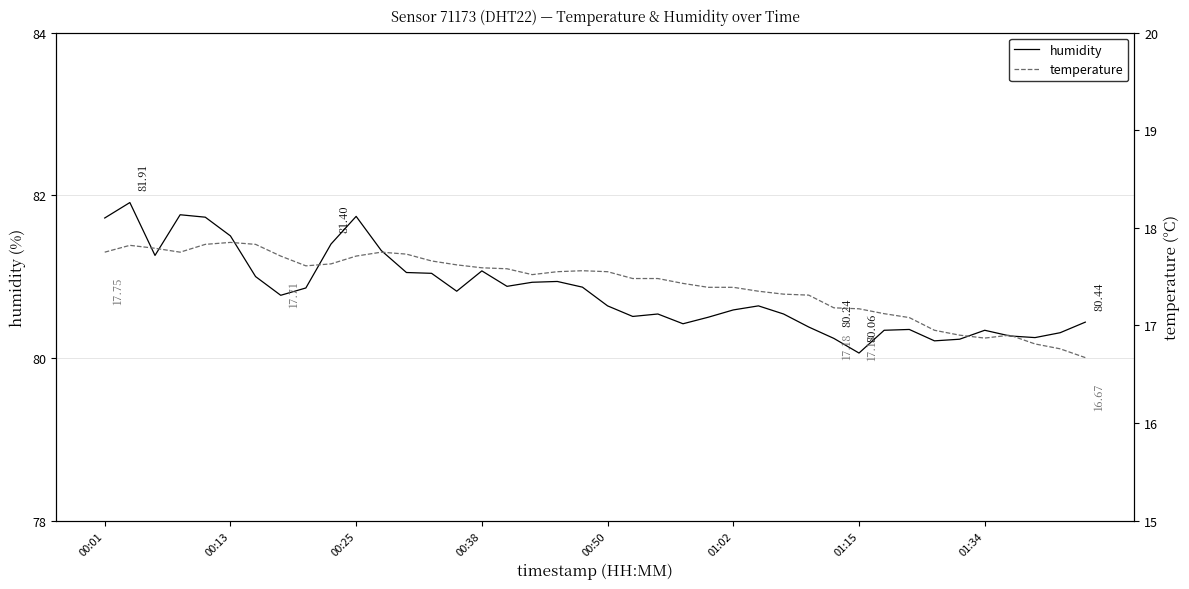

Reading right to left, what are all the values shown in this chart?

humidity: 80.4	80.3	80.2	80.3	80.3	80.2	80.2	80.3	80.3	80.1	80.2	80.4	80.5	80.6	80.6	80.5	80.4	80.5	80.5	80.6	80.9	80.9	80.9	80.9	81.1	80.8	81.0	81.0	81.3	81.7	81.4	80.9	80.8	81.0	81.5	81.7	81.8	81.3	81.9	81.7
temperature: 16.7	16.8	16.8	16.9	16.9	16.9	16.9	17.1	17.1	17.2	17.2	17.3	17.3	17.4	17.4	17.4	17.4	17.5	17.5	17.6	17.6	17.6	17.5	17.6	17.6	17.6	17.7	17.7	17.8	17.7	17.6	17.6	17.7	17.8	17.9	17.8	17.8	17.8	17.8	17.8